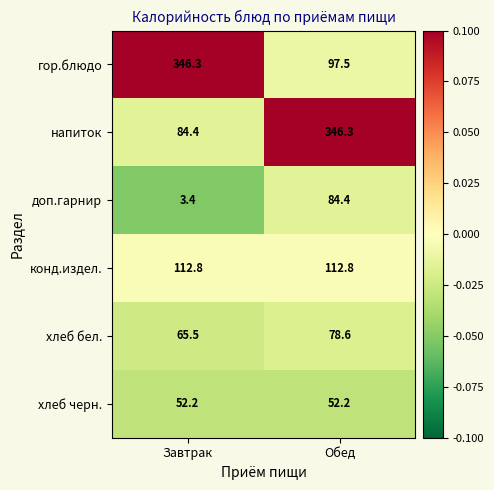

The value of гор.блюдо at Завтрак is 108.1. True or false?

False